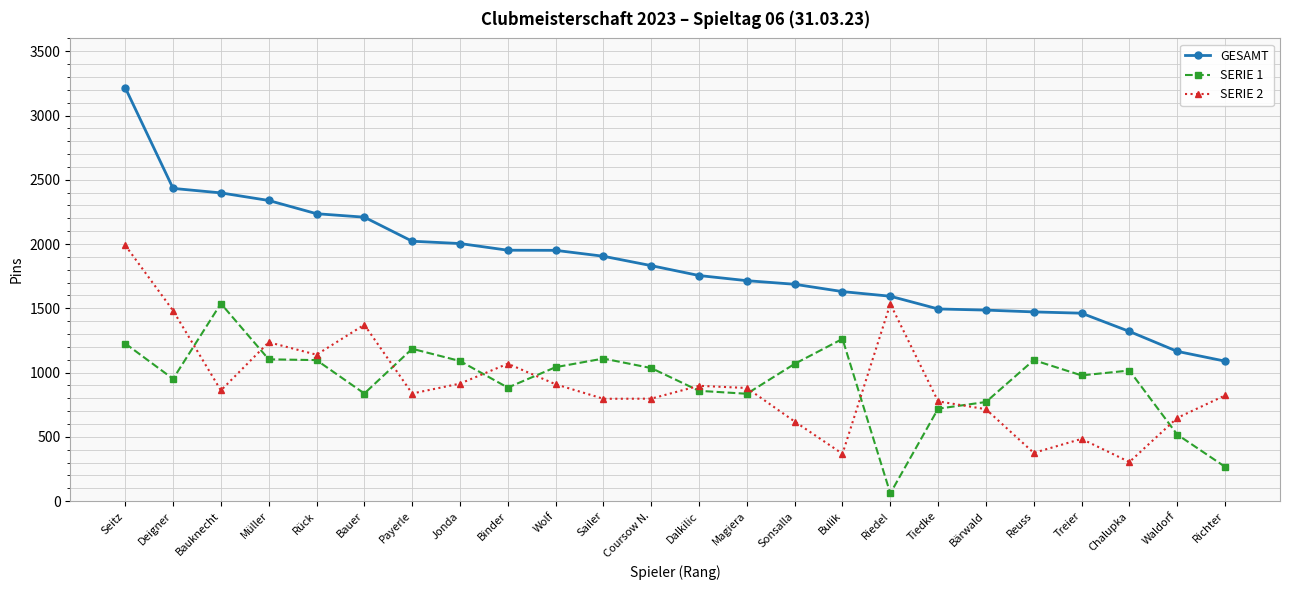

At which label is SERIE 2 closest to 1147?

Rück